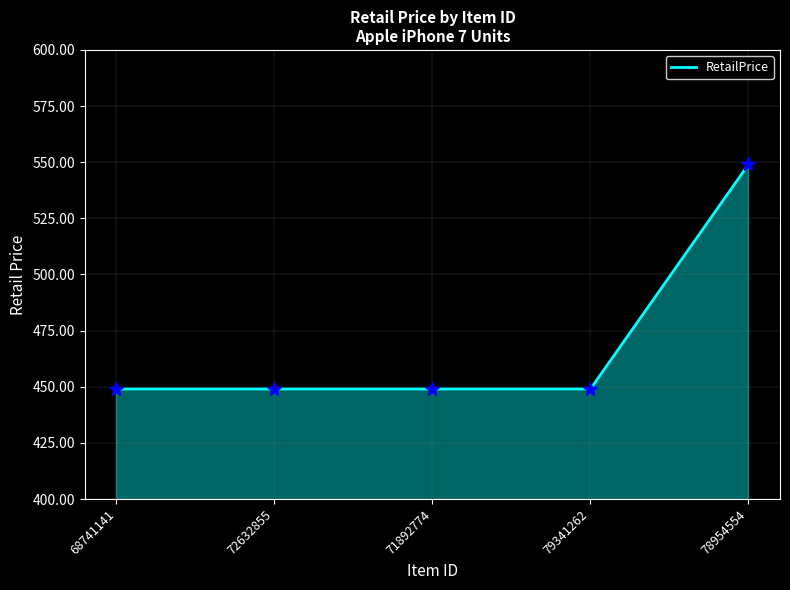

How many series are shown in this chart?

1